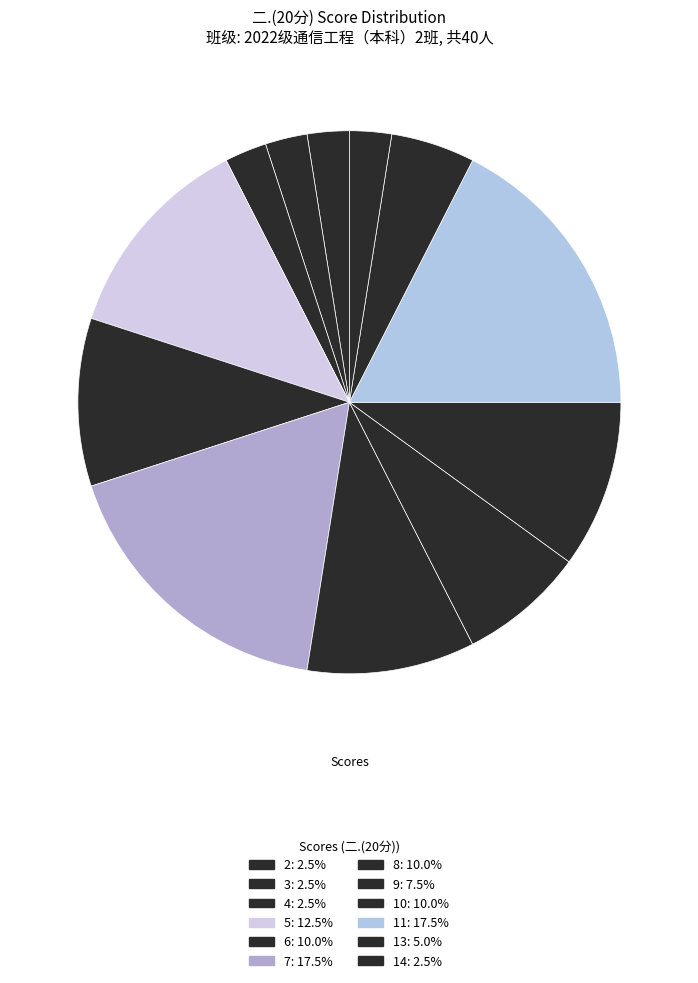

Is there a majority slice in this chart?

No